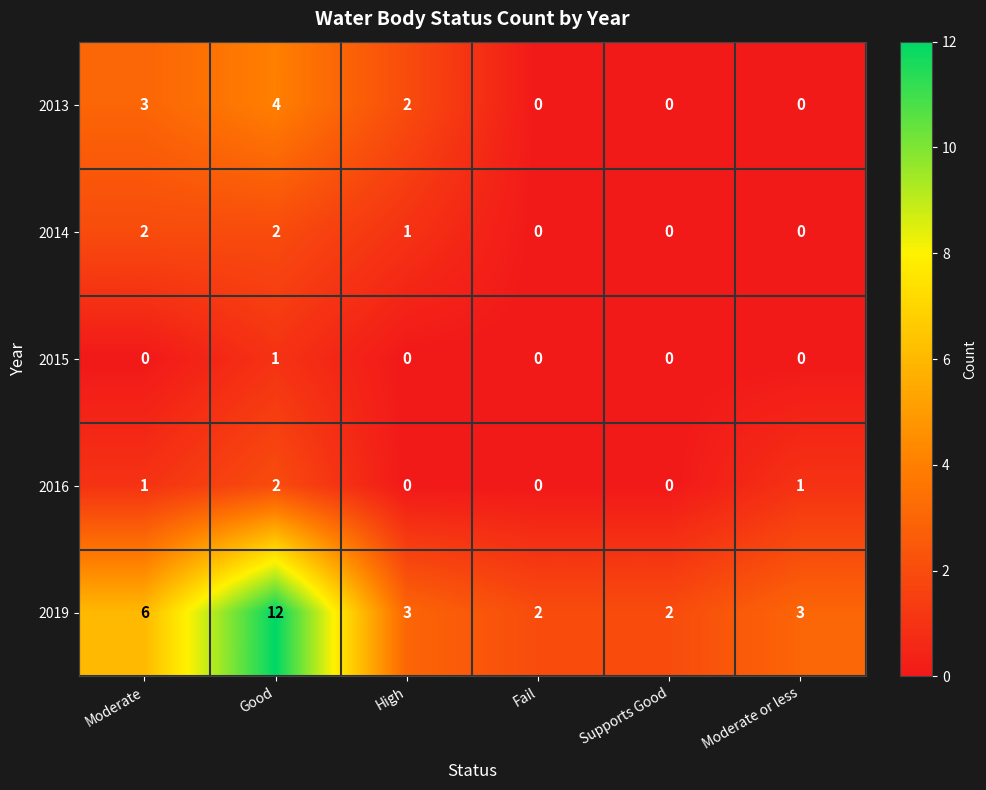

Is the value of 2019 at High greater than the value of 2016 at Fail?

Yes